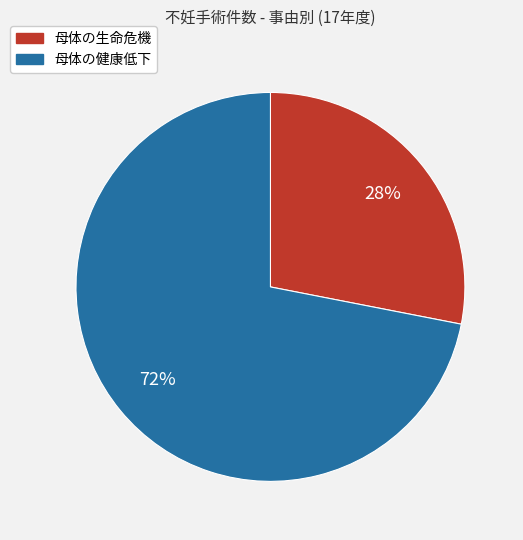

Which slice represents more than half of the pie?

母体の健康低下